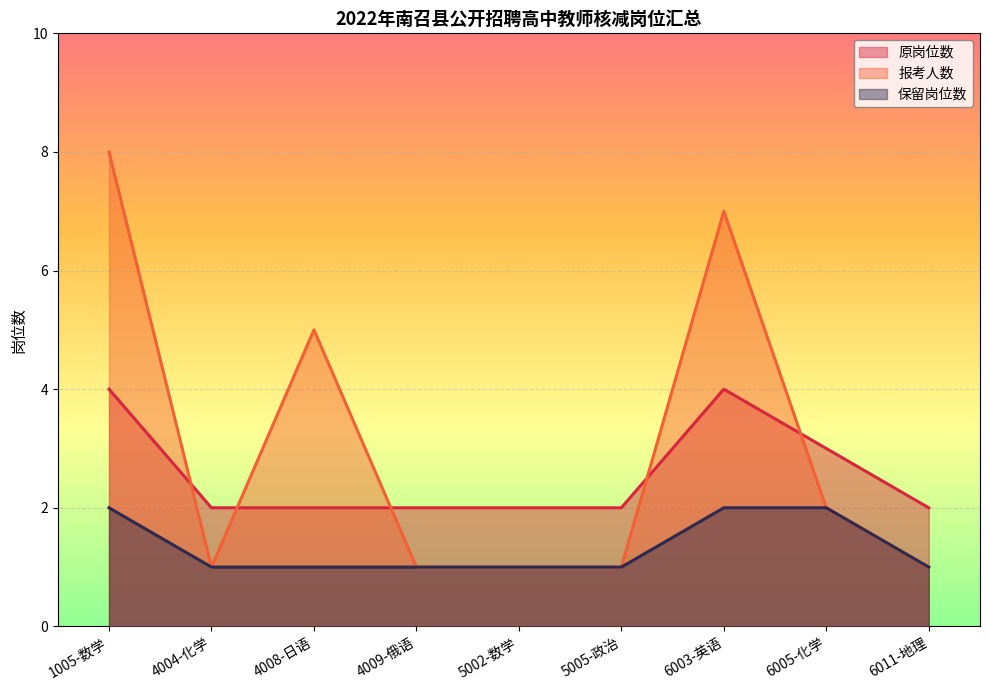

What is the label of the 8th point from the left?

6005-化学